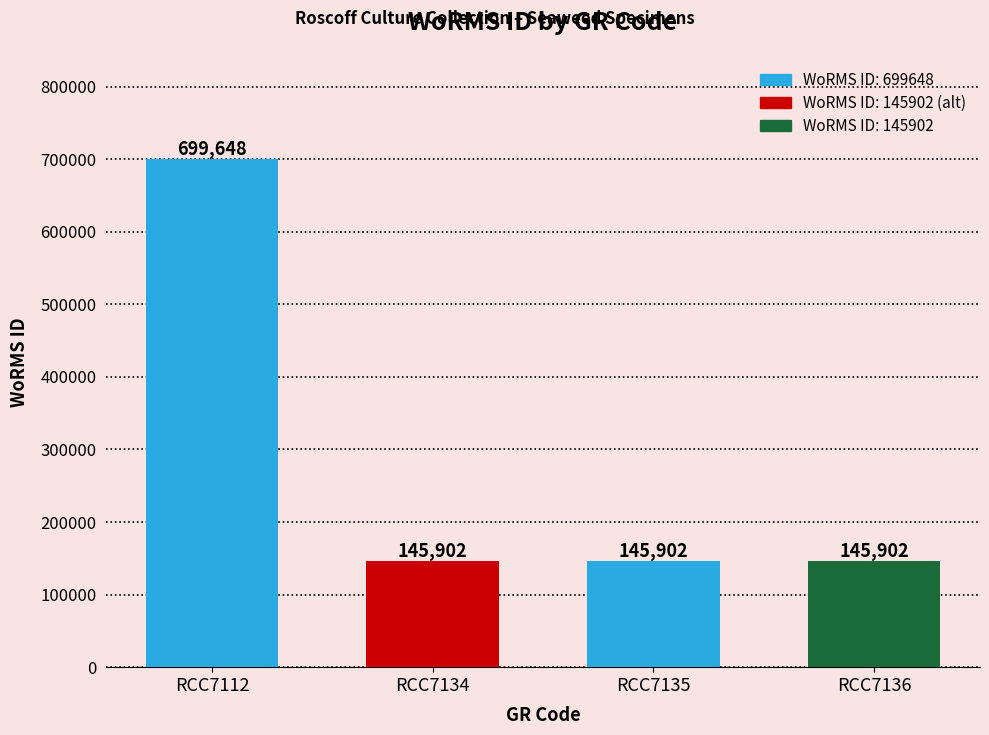

What is the difference between the maximum and minimum values?

553746